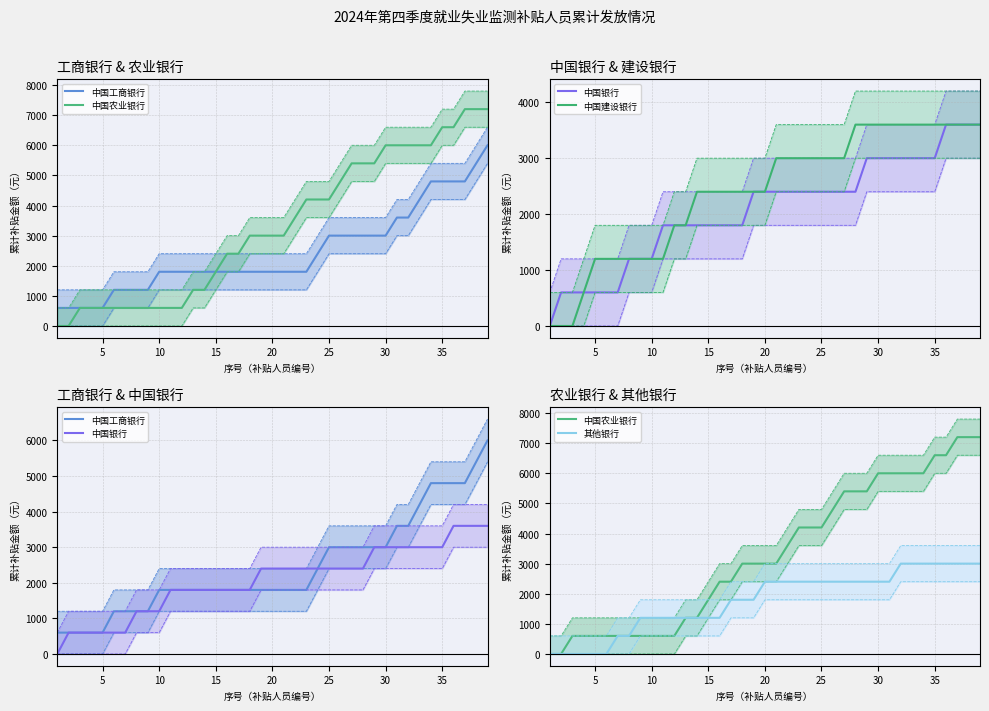

What are all the series names shown in the legend?

中国工商银行, 中国农业银行, 中国银行, 中国建设银行, 其他银行